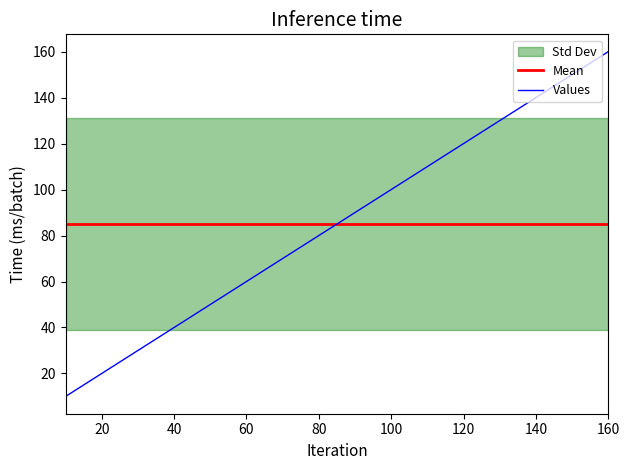

How many times do Values and Mean cross each other?

1